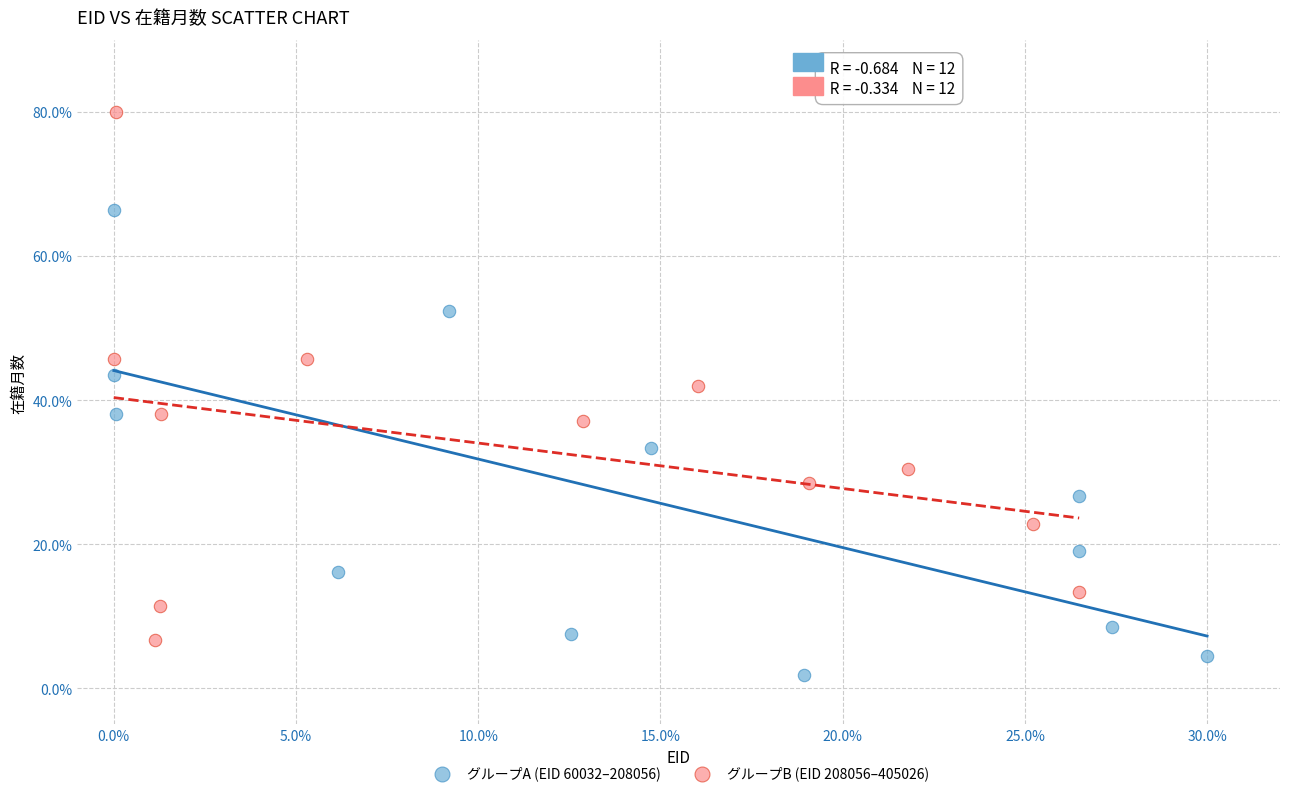

Which series contains the lowest Y value?

グループA (EID 60032–208056)